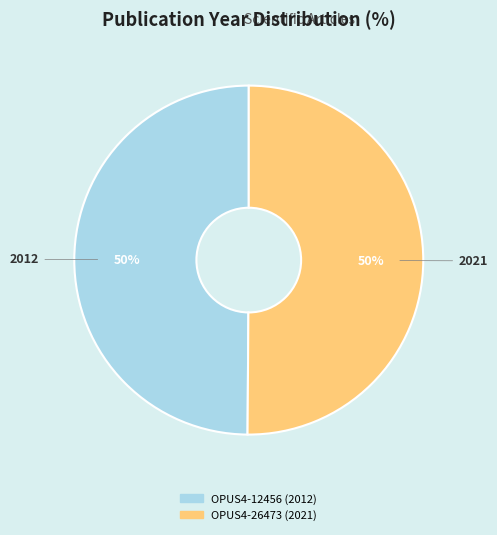

Combined, do OPUS4-26473 and OPUS4-12456 account for over 50%?

Yes